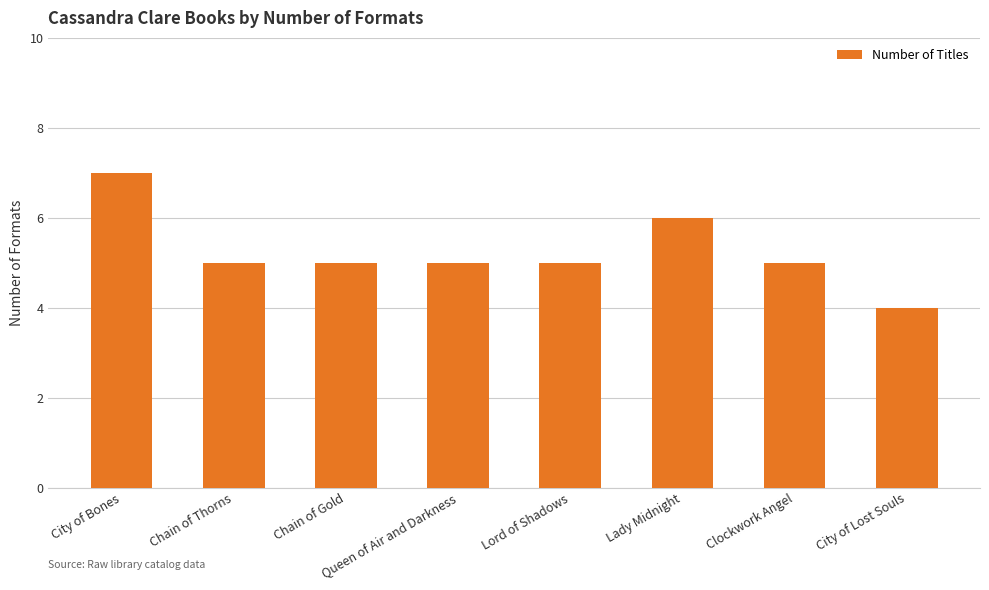

What position from the left is Chain of Gold?

3